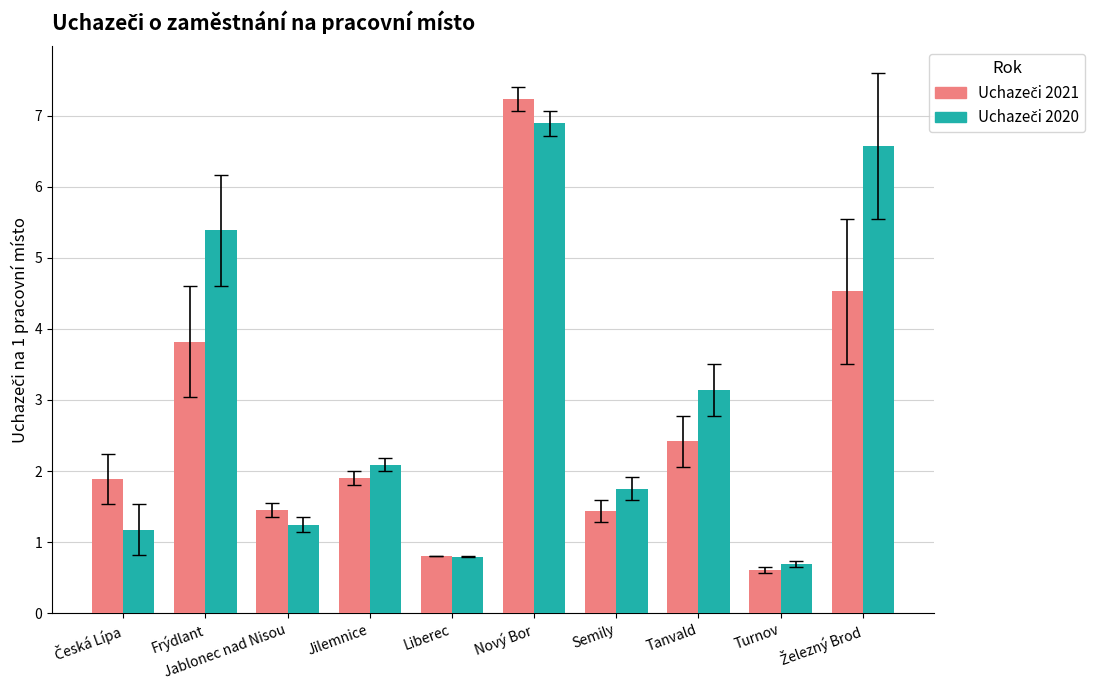

What is the difference between the highest and lowest values at Nový Bor?

0.3